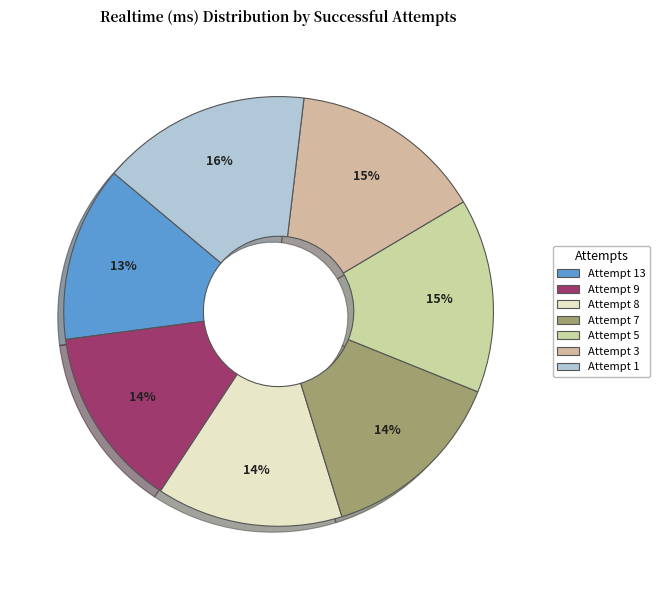

What portion of the pie excludes Attempt 13?

86.8%